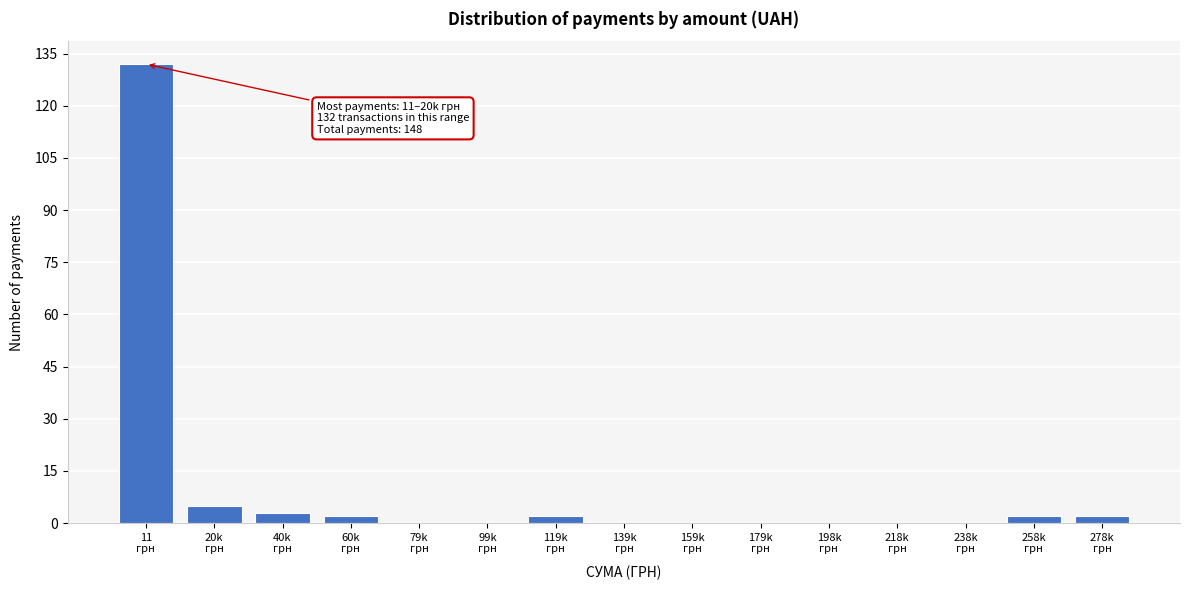

What is the maximum value shown in the chart?

132